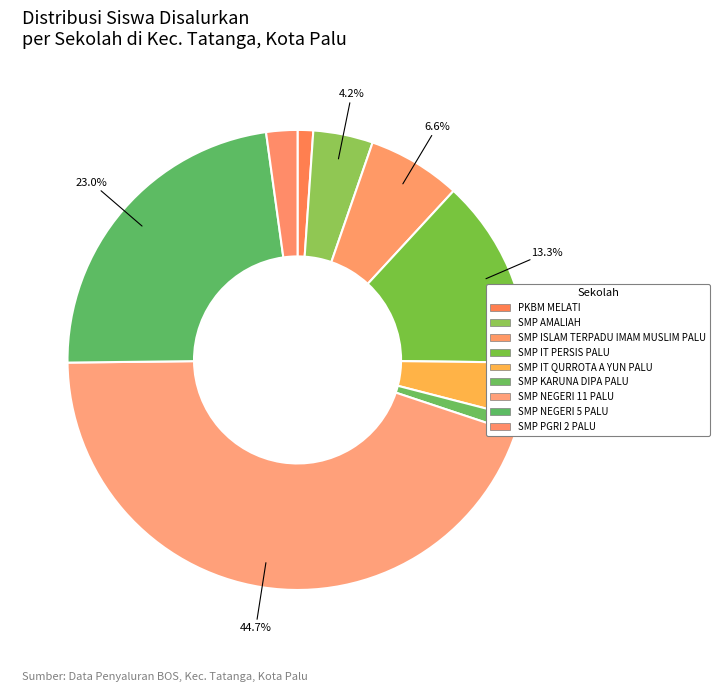

How many segments does this pie chart have?

9